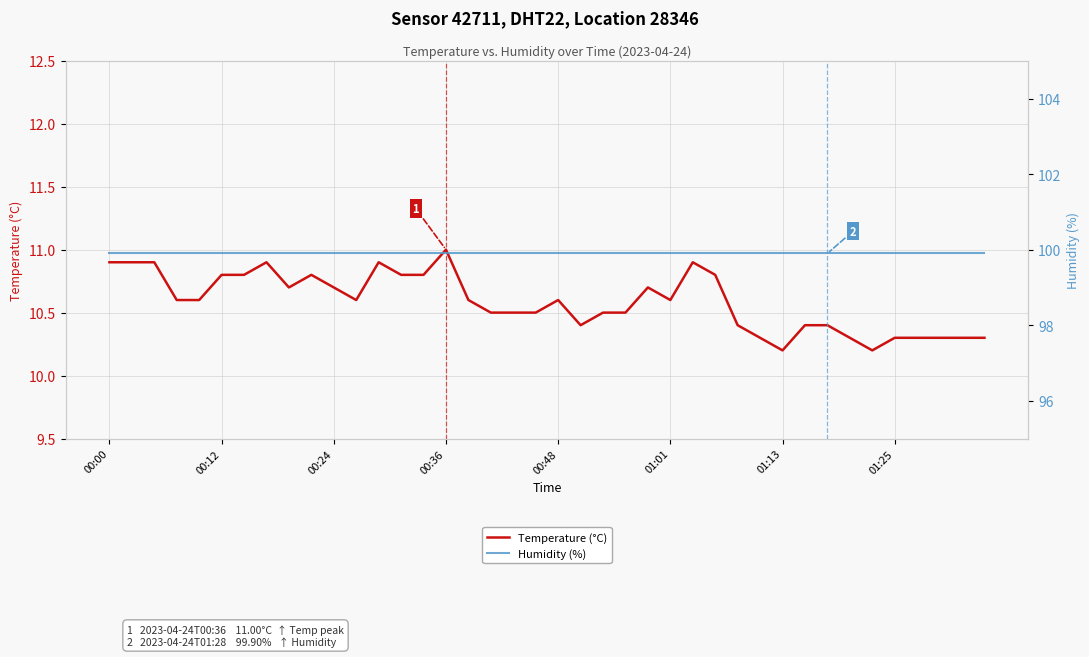

True or false: Temperature (°C) and Humidity (%) cross at least once.

False